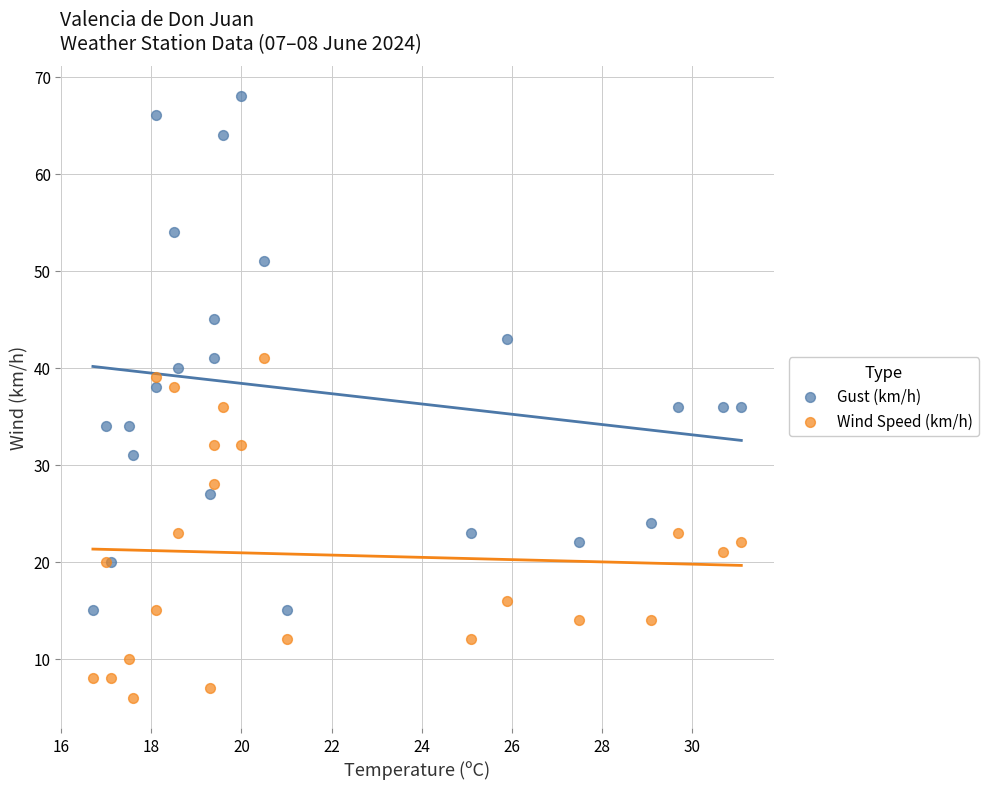

Which series has the largest Y range (max minus min)?

Gust (km/h)